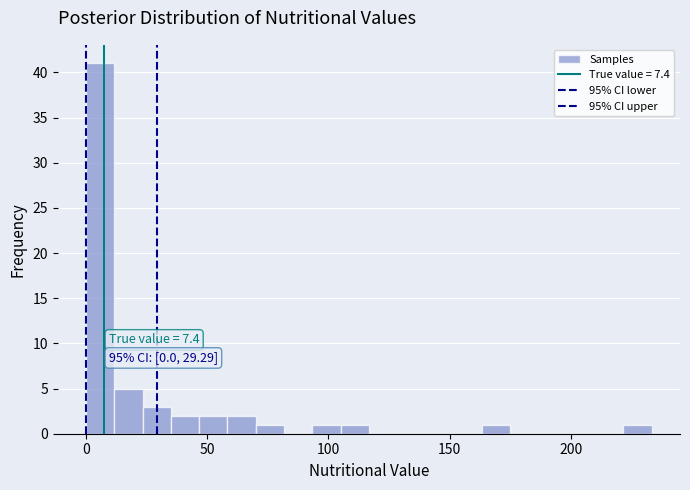

Read against the x-axis, roughly where is the centre of the tallest bar?

5